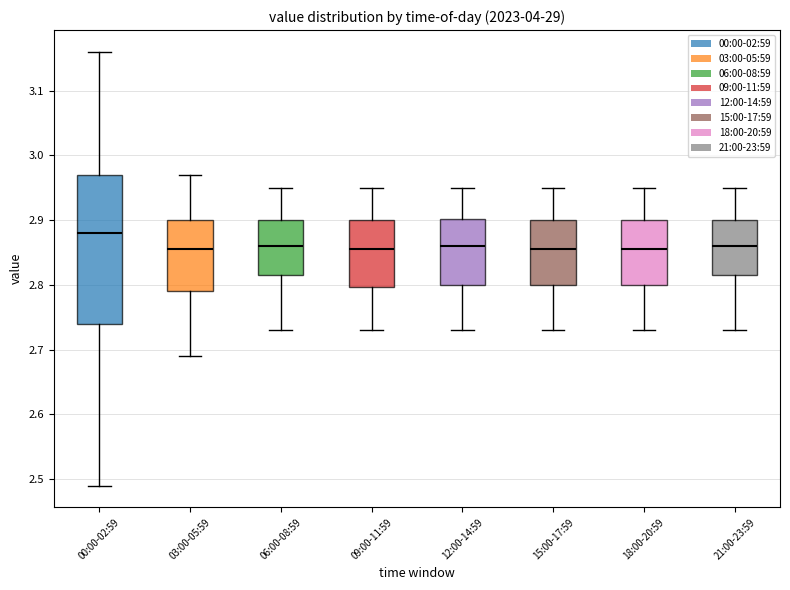

Where is the lower edge of the box for 18:00-20:59 on the y-axis? The values are not printed on the chart, so give them approximately, as read against the axis.

2.80